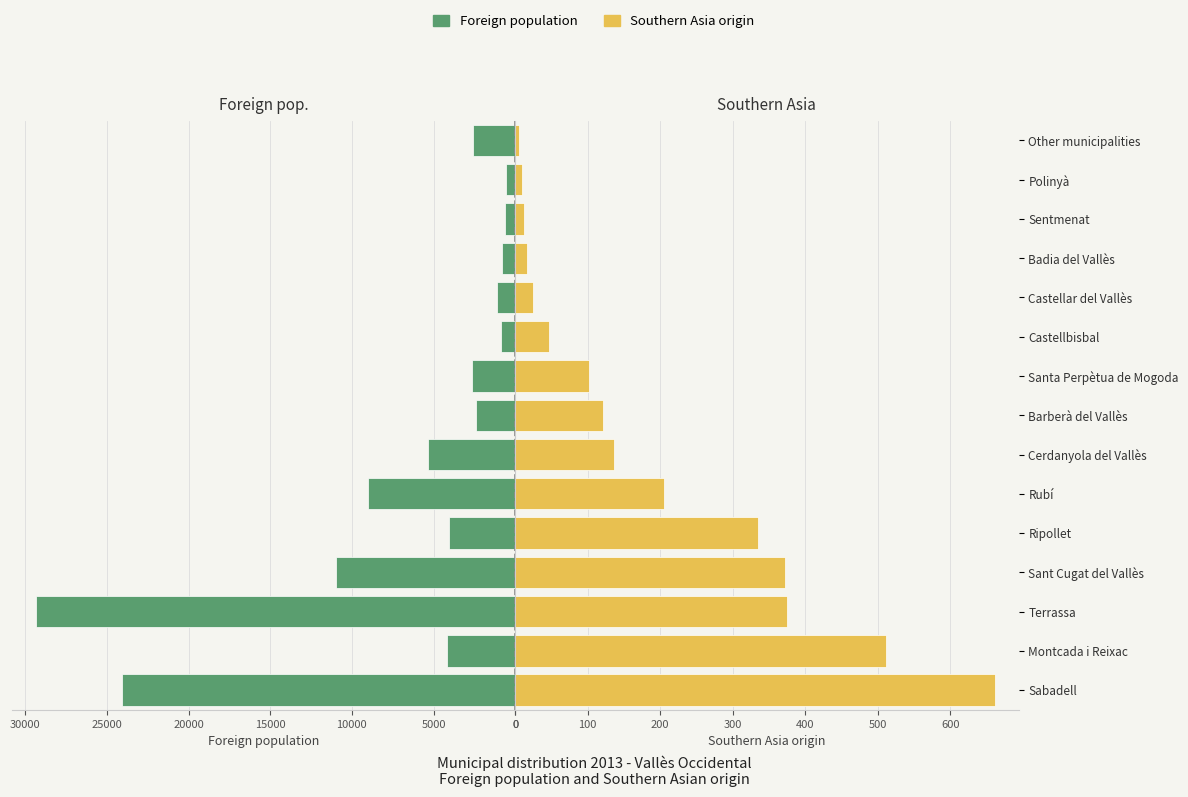

What is the difference between the maximum and minimum values in the Foreign population series?

28809